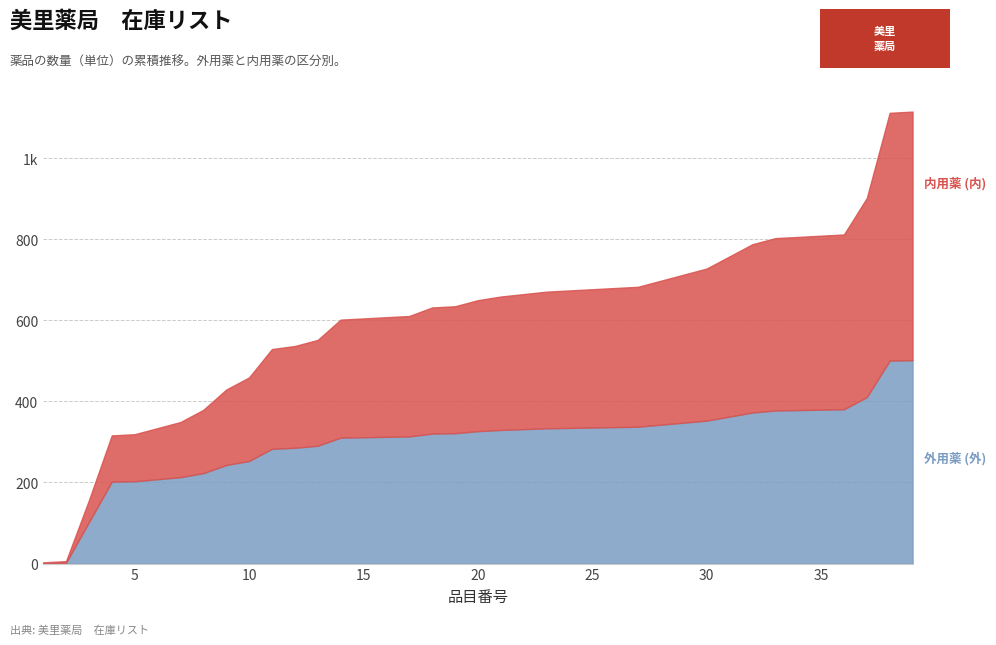

Rank the series by their maximum value, from lowest to highest.

外用薬 (外), 内用薬 (内)